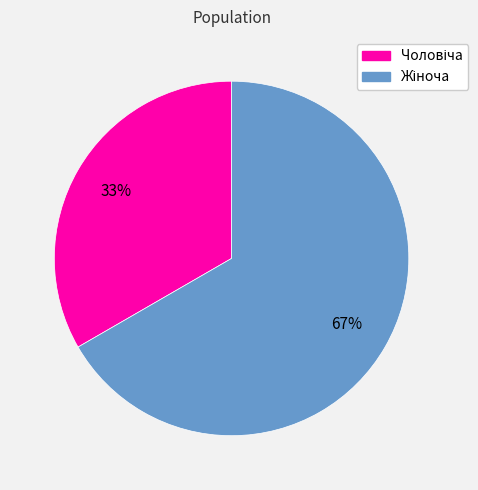

To the nearest percent, what is the average slice percentage?

50%